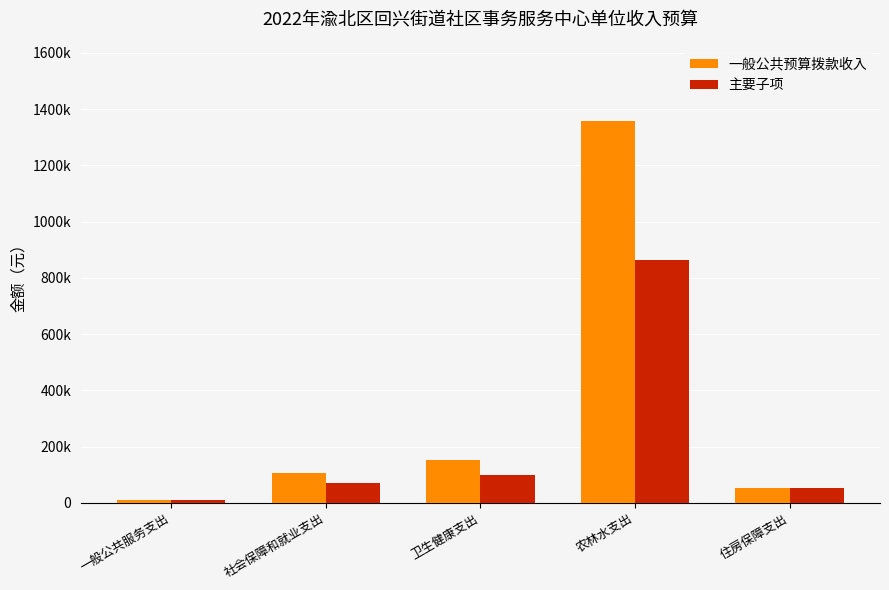

Reading right to left, list all the values displayed in this chart.

一般公共预算拨款收入: 52986.2	1356985.0	153647.2	105713.3	8809.4
主要子项: 52986.2	864005.0	100000.0	70475.5	8809.4